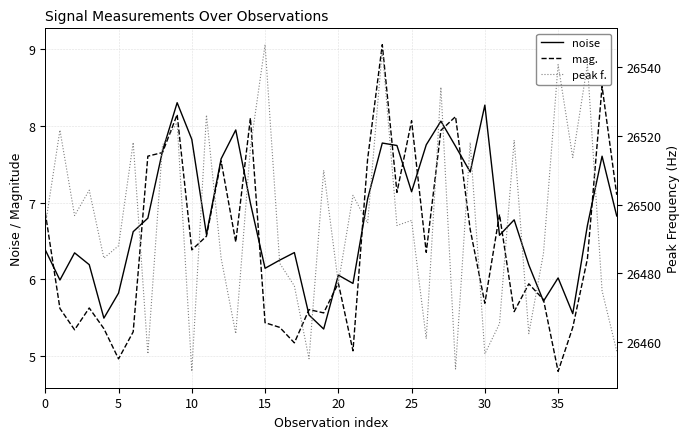

Which category has the highest value across all series?

15